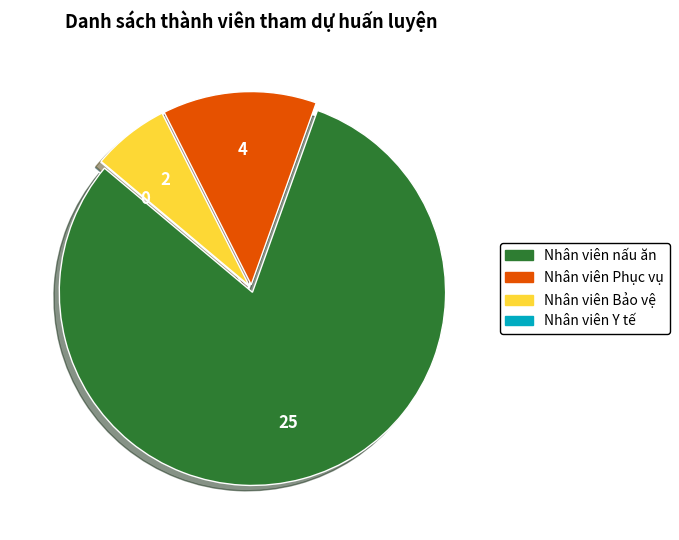

Is the sum of Nhân viên Bảo vệ and Nhân viên nấu ăn greater than half?

Yes